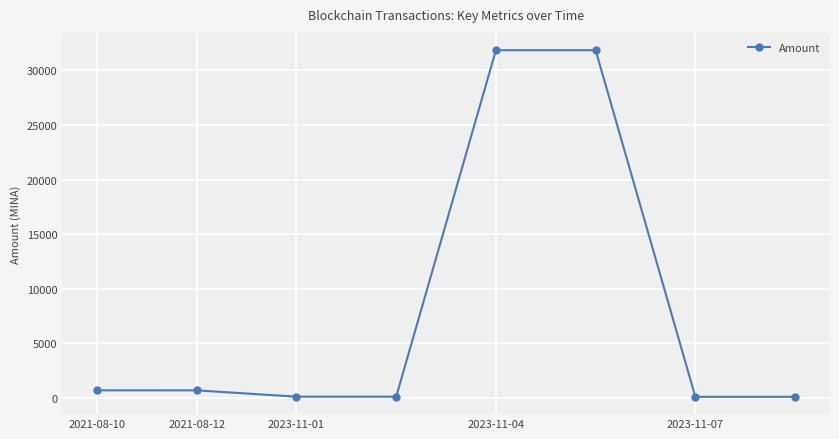

What is the value of the 4th point from the left?

129.9